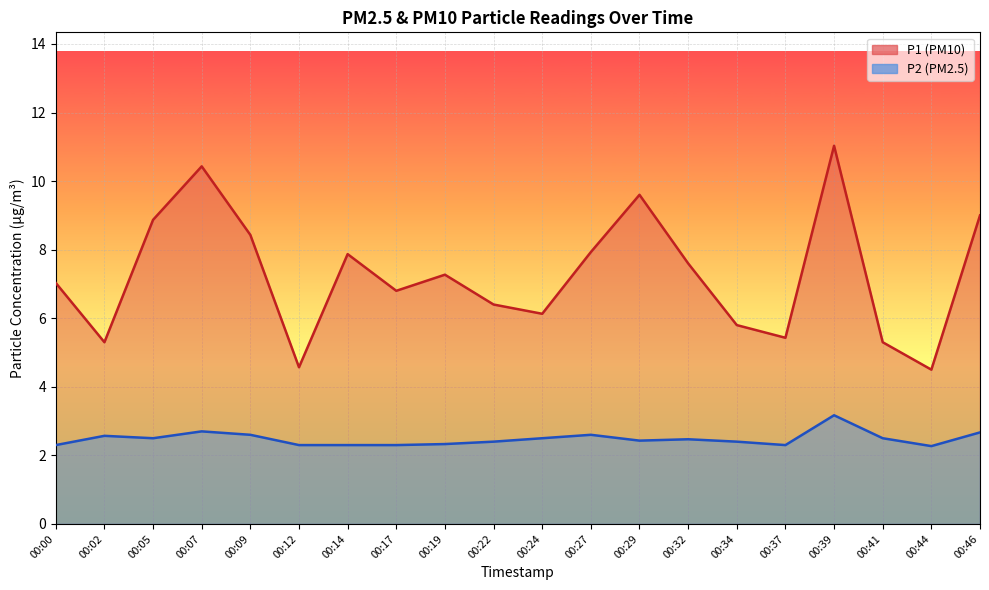

What is the difference between the P2 values at 00:27 and 00:14?

0.3